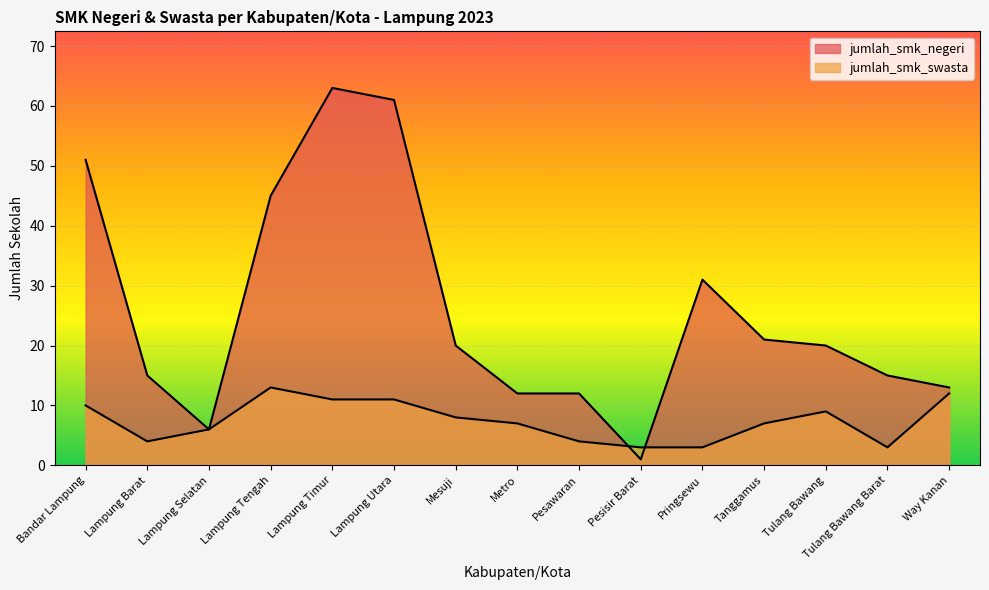

At which label does jumlah_smk_negeri first exceed 20?

Bandar Lampung